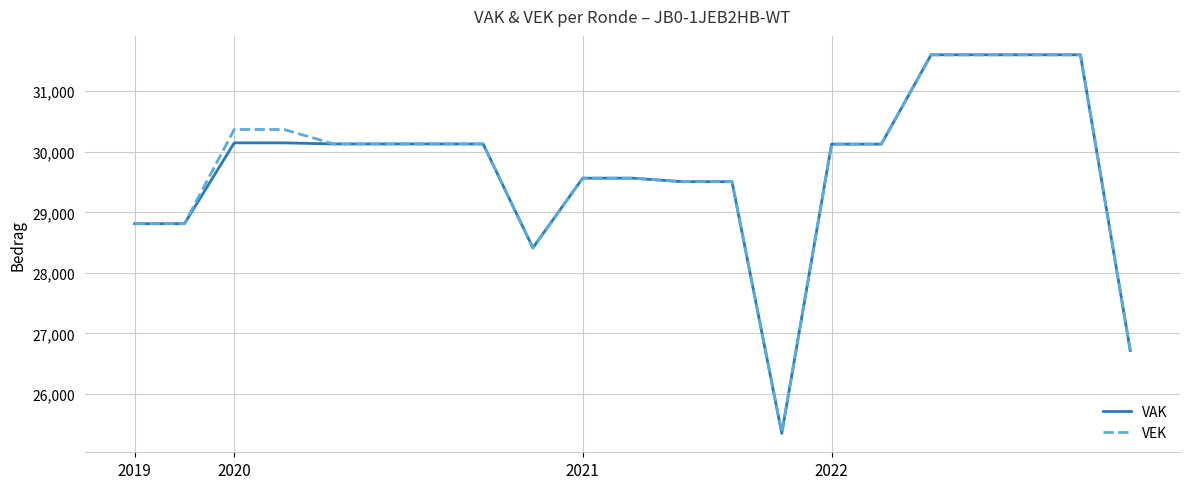

What is the maximum value for VEK?

31602